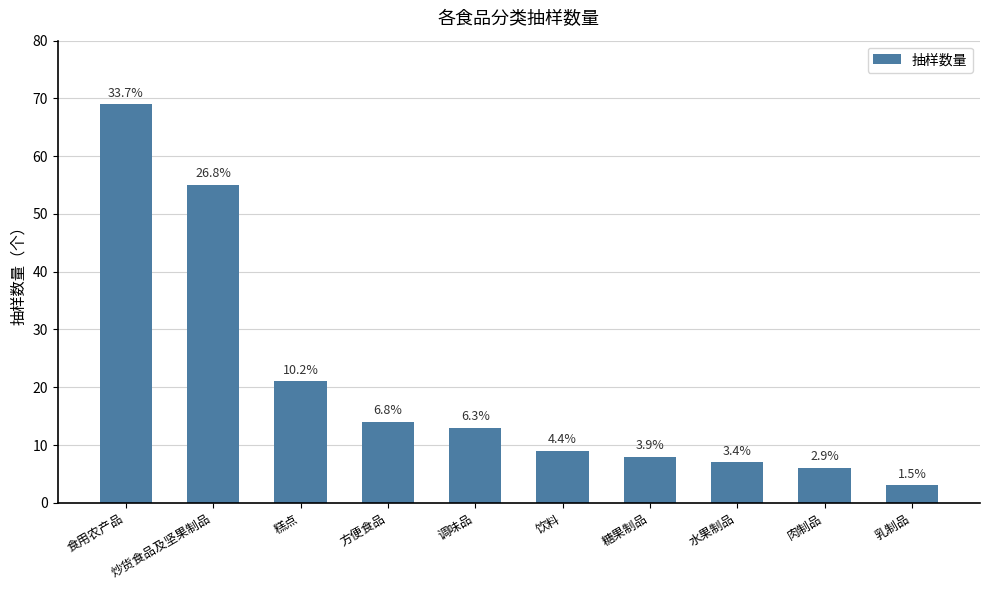

The chart shows a value of 13 at 调味品. True or false?

True